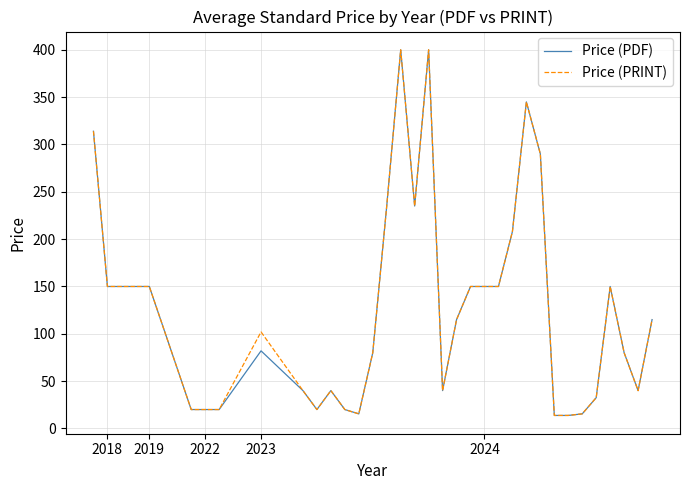

What is the lowest value of the Price (PDF) series?

13.8